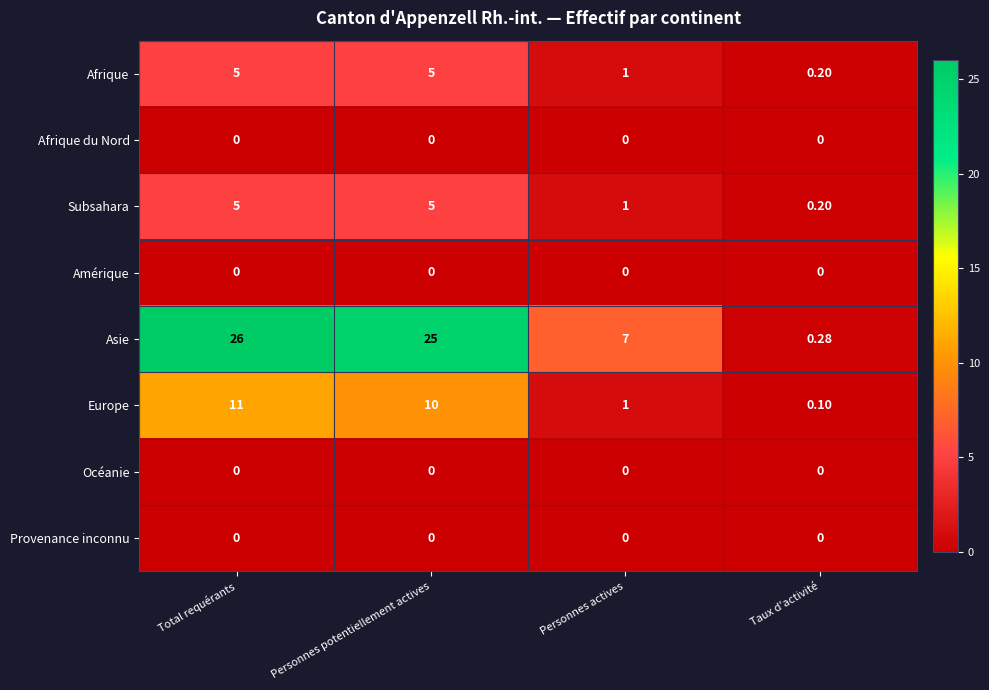

At which label does Asie reach its peak?

Total requérants